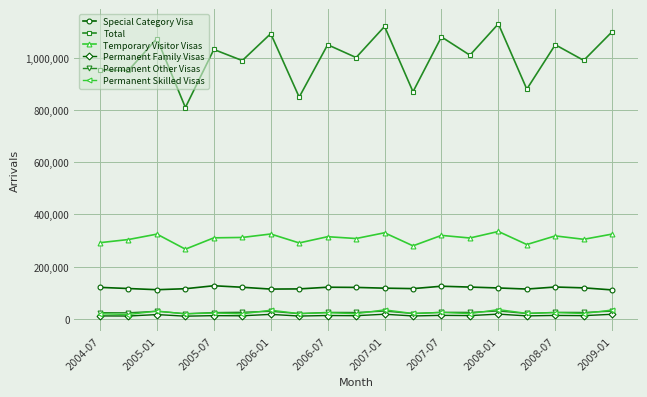

In Total, how many points are lower than both neighbors (excluding endpoints)?

9